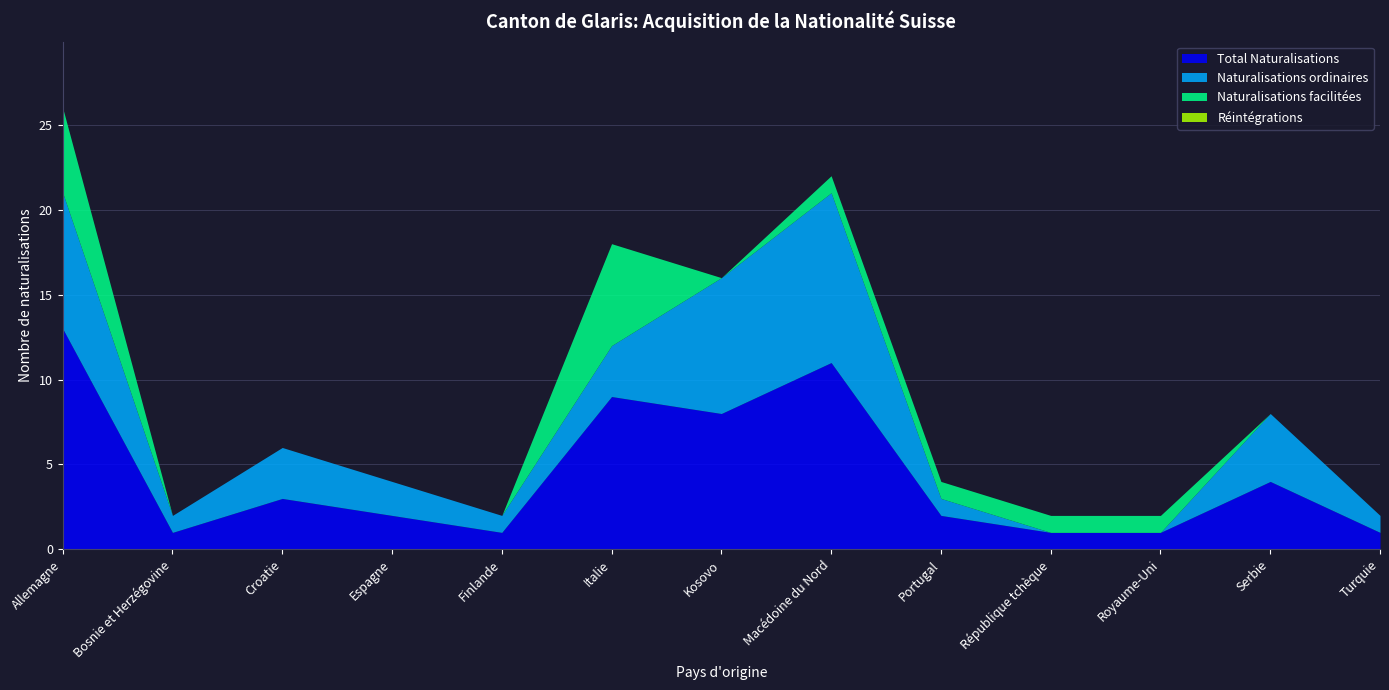

Read the Naturalisations facilitées value at République tchèque.

1